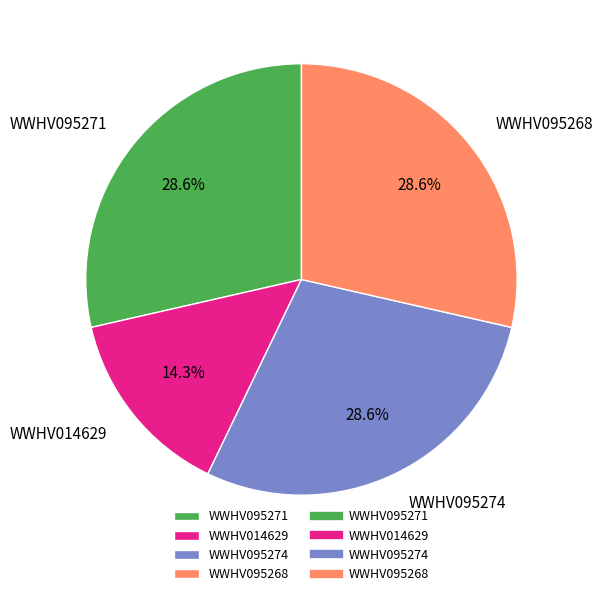

What percentage is NOT represented by WWHV014629?

85.7%